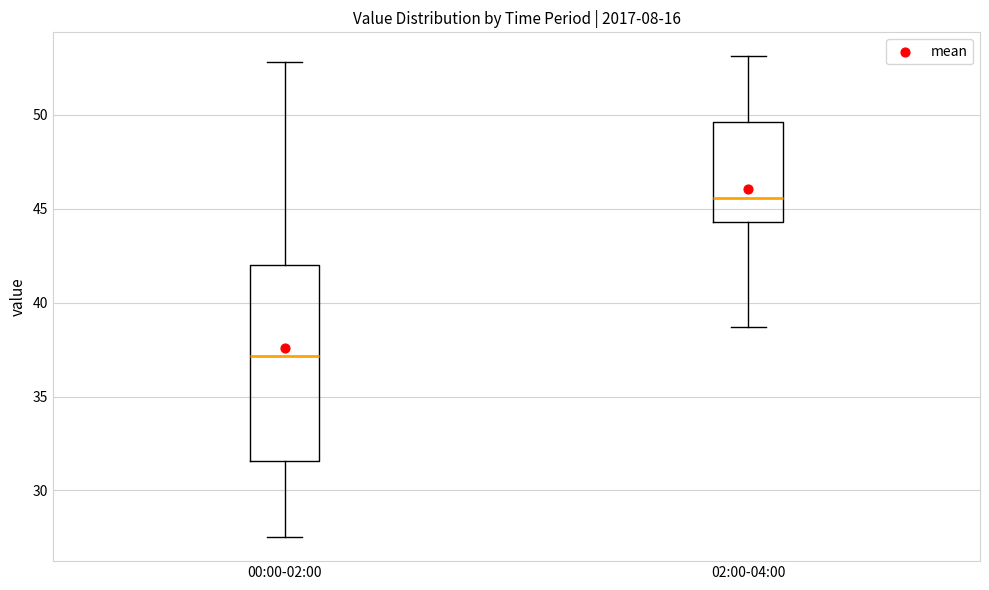

Which box's median line is the highest?

02:00-04:00